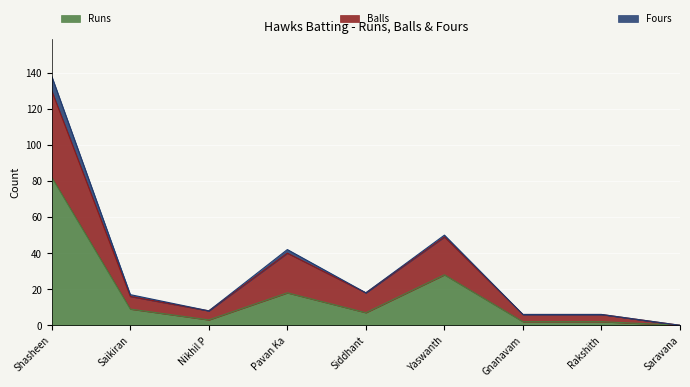

True or false: Balls and Runs intersect in this chart.

False